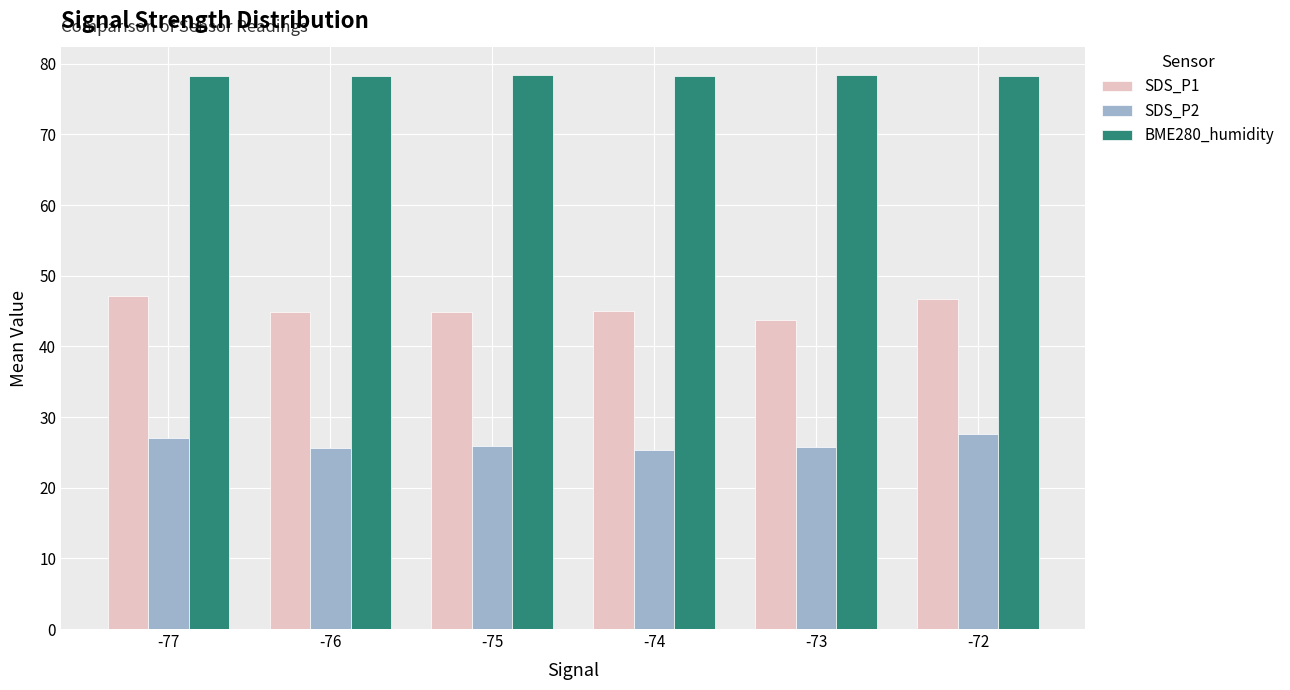

What is the maximum value shown in the chart?

78.4